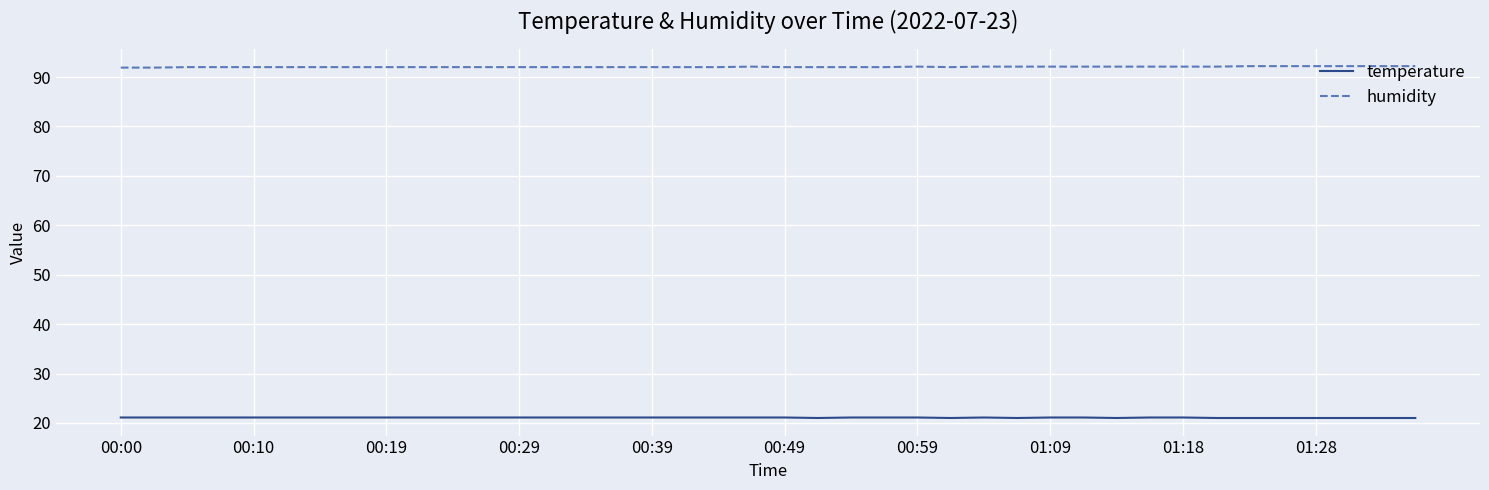

Which series has the largest total across all categories?

humidity